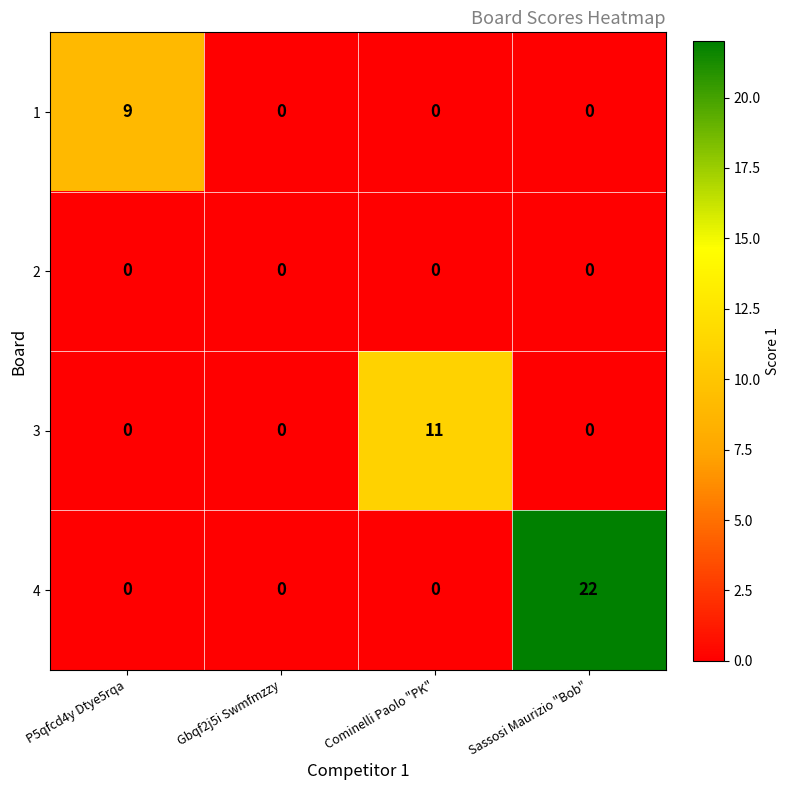

At how many categories does at least one series exceed 7?

3